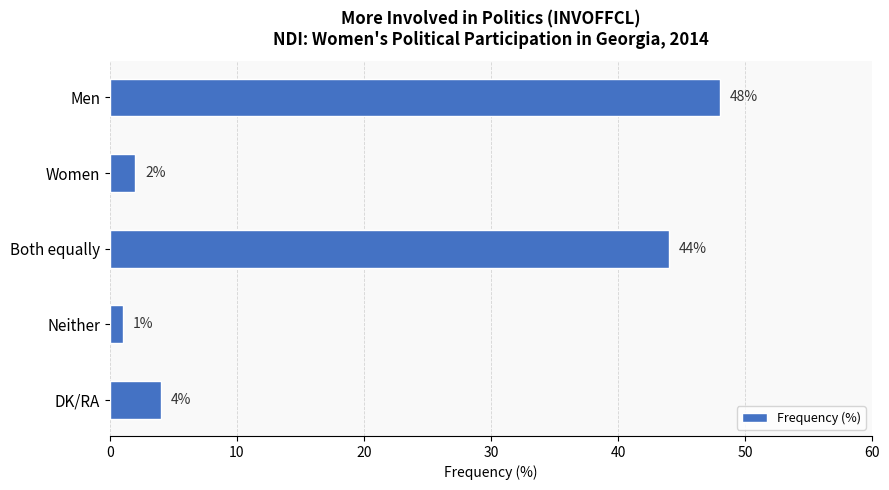

Reading top to bottom, extract all data points from this chart.

Men=48	Women=2	Both equally=44	Neither=1	DK/RA=4